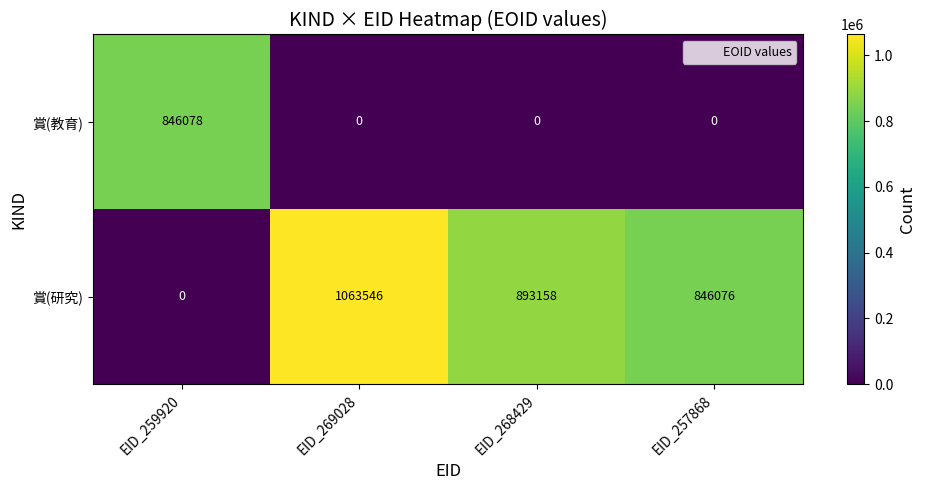

What value does the 賞(教育) series have at EID_259920, to the nearest 10?

846080